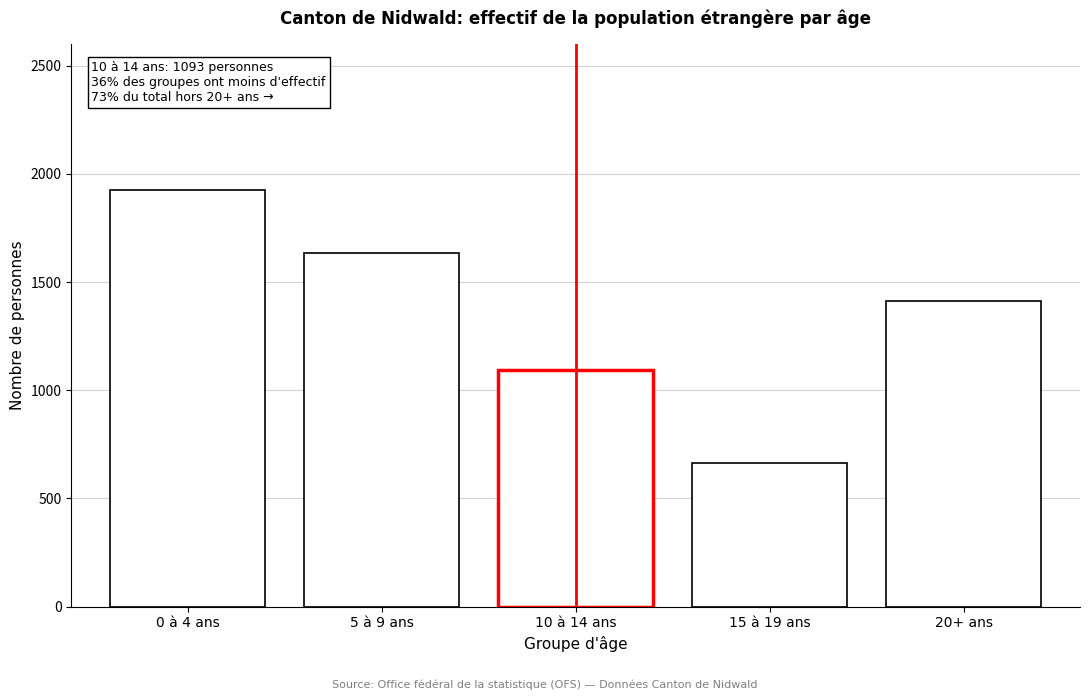

Reading left to right, transcribe all the data shown in this chart.

1926	1634	1093	666	1414